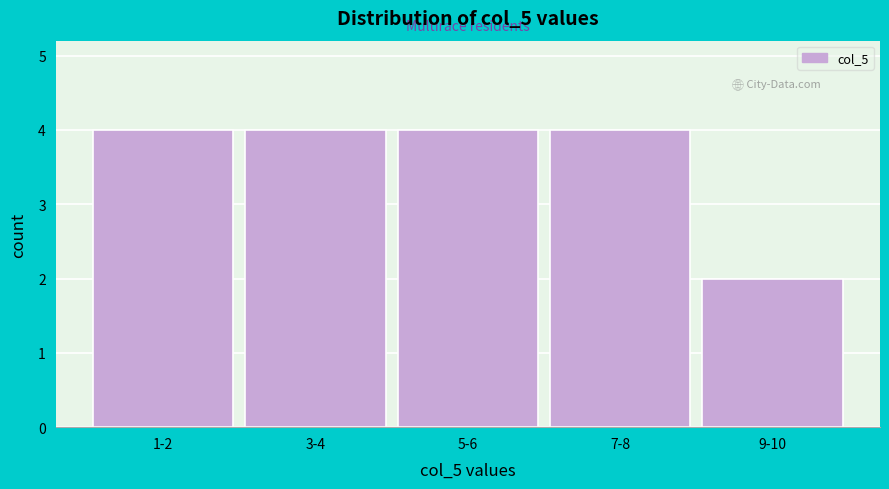

Reading right to left, what are all the values shown in this chart?

2	4	4	4	4